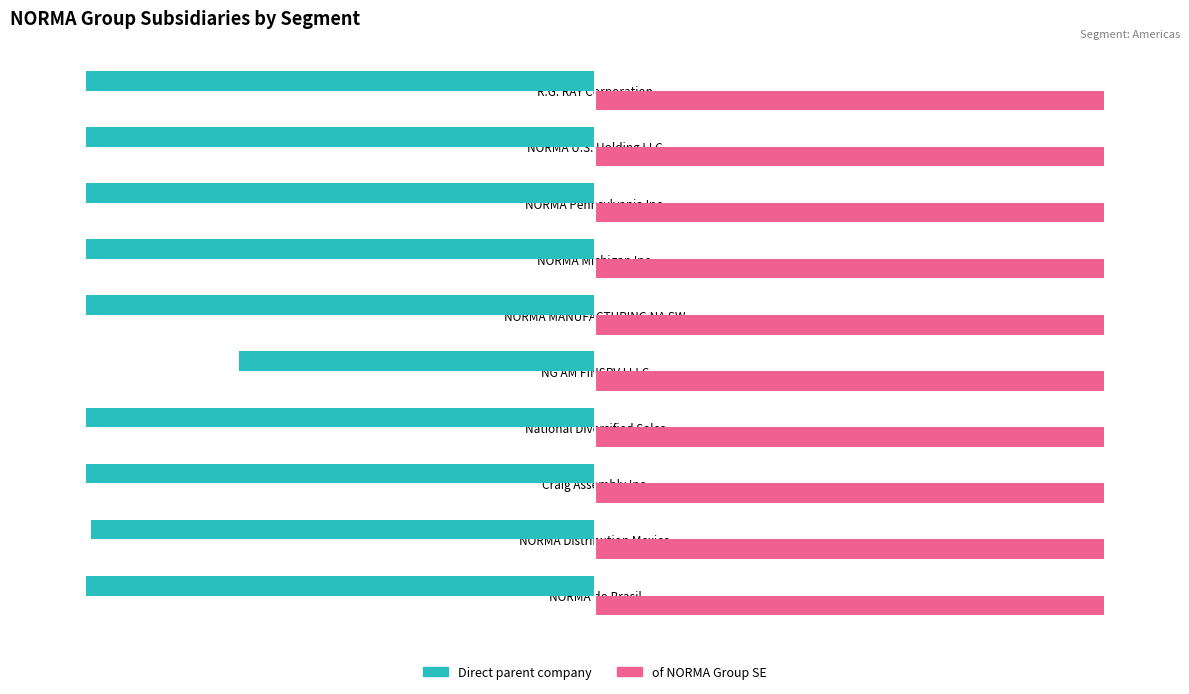

Which series has the largest total across all categories?

of NORMA Group SE